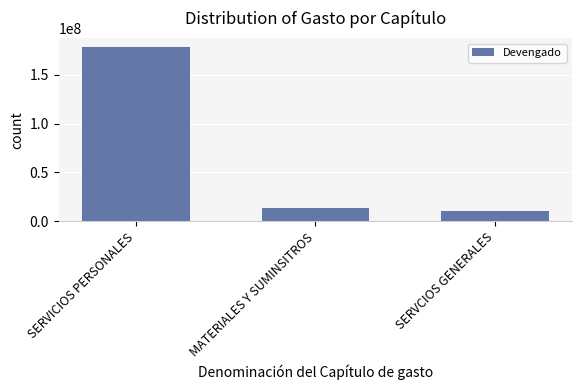

The chart shows a value of 178440563.9 at SERVICIOS PERSONALES. True or false?

True